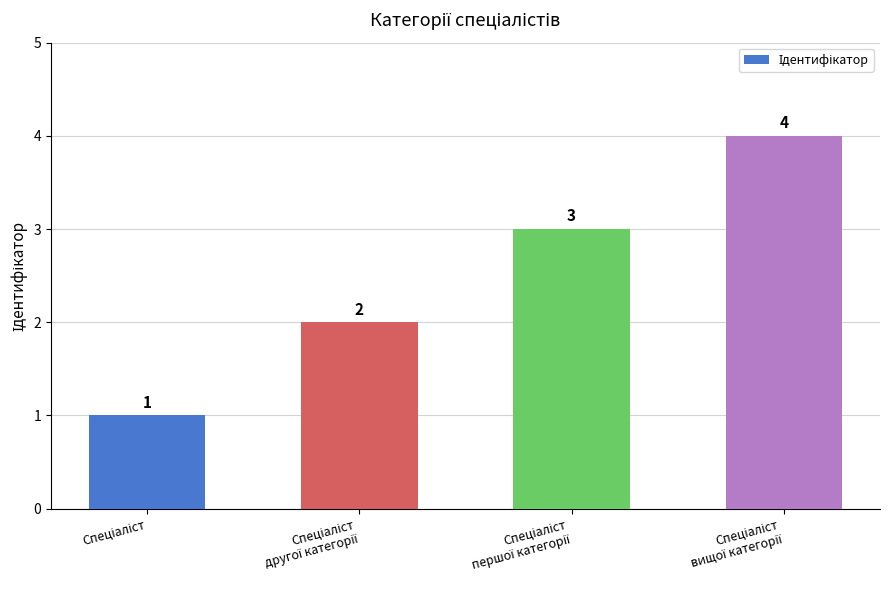

Count the values in the range 2 to 4.

3